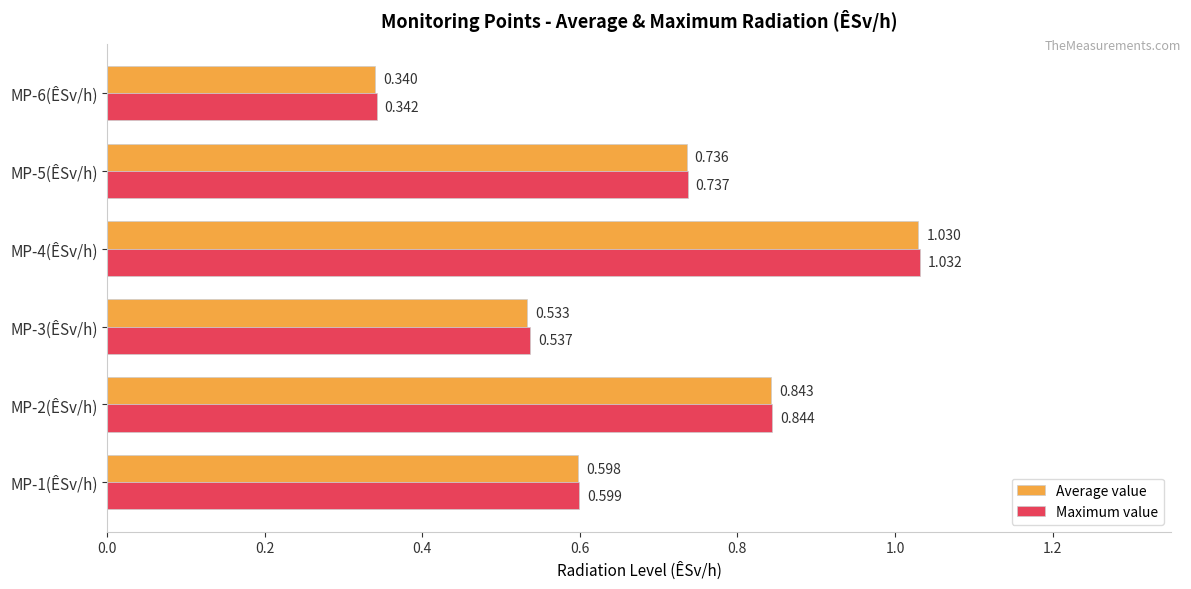

Which series changed the most between MP-3(ÊSv/h) and MP-6(ÊSv/h)?

Maximum value